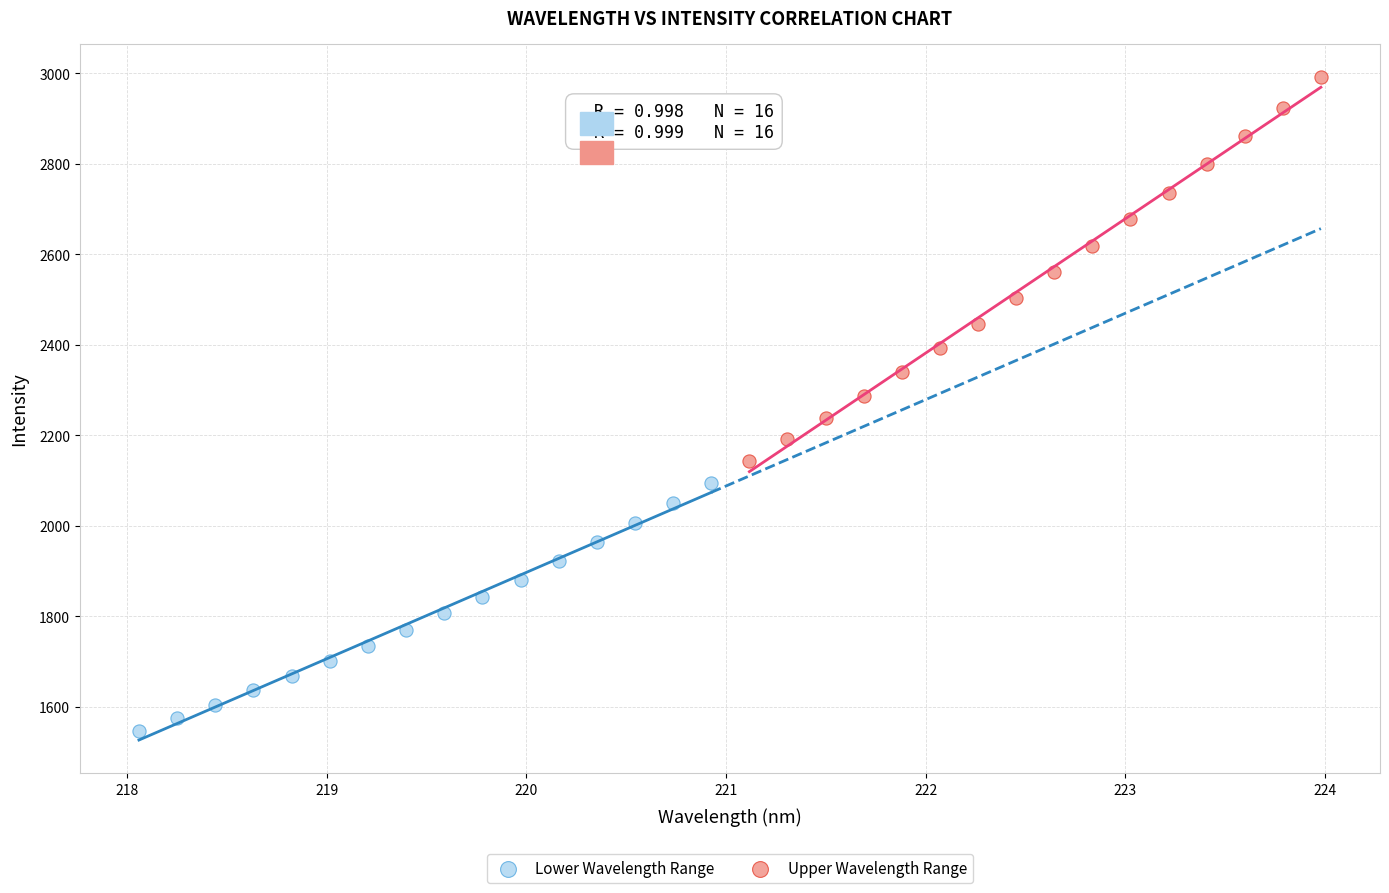

Which series reaches the minimum Y coordinate?

Lower Wavelength Range